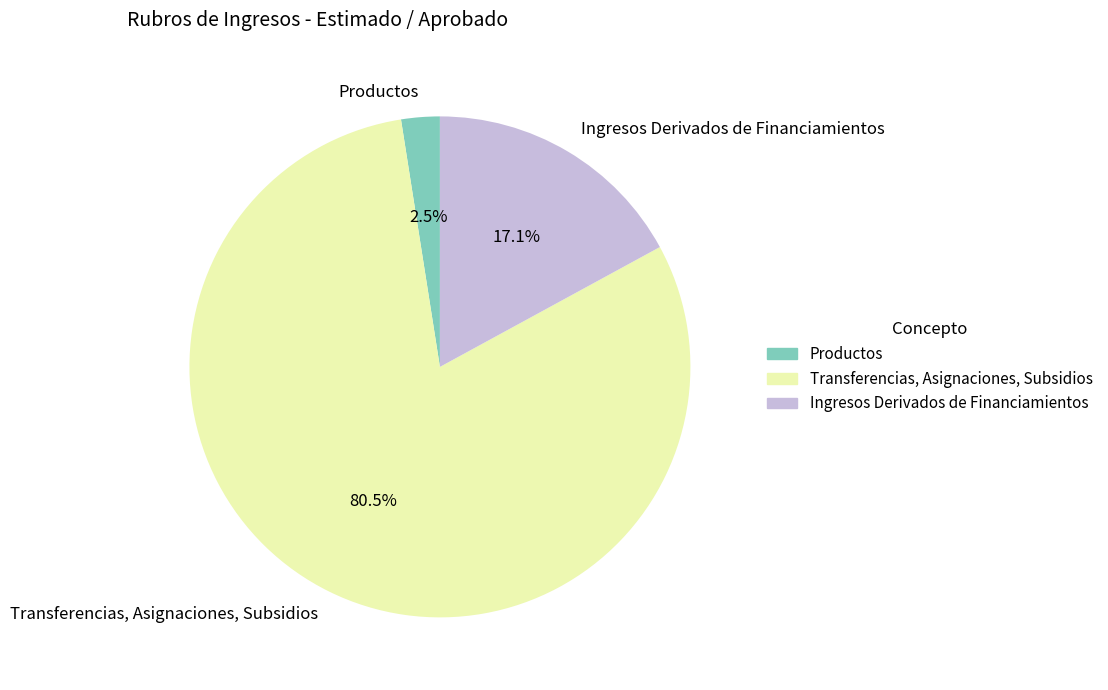

Is there any slice that represents more than half of the pie?

Yes